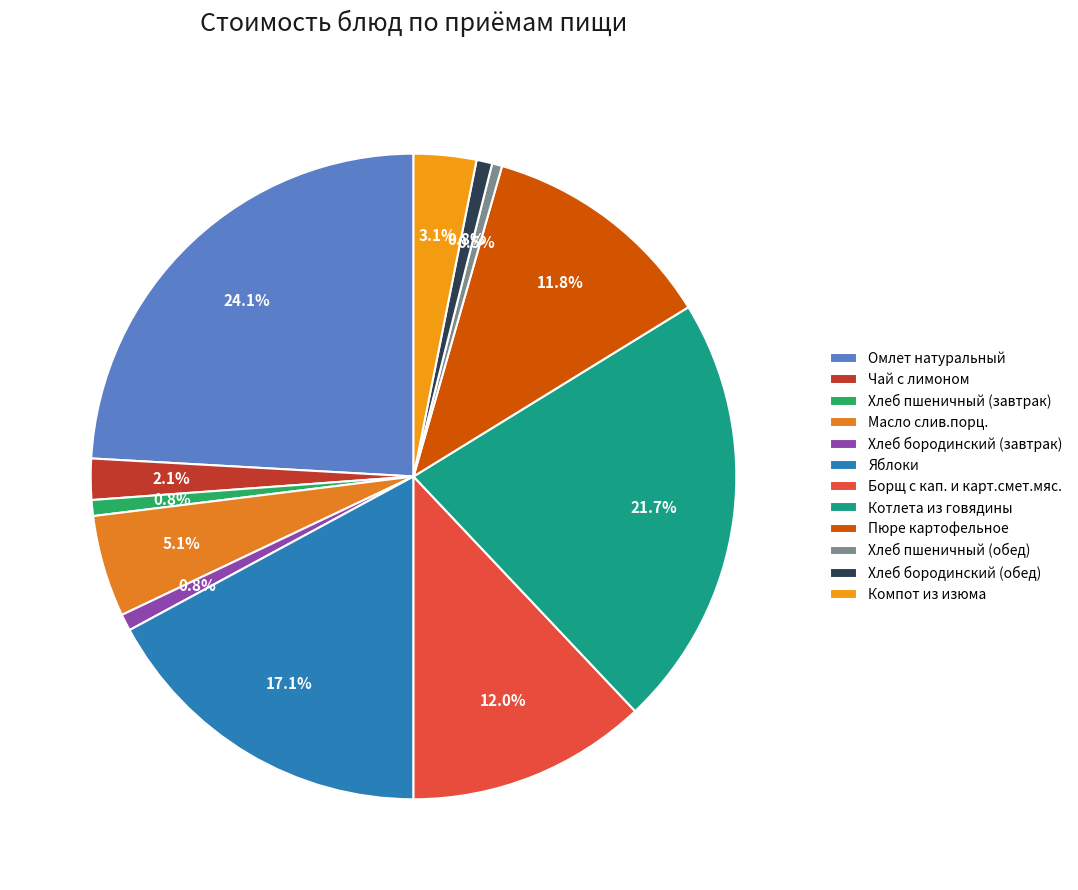

Which category has the biggest portion of the pie?

Омлет натуральный